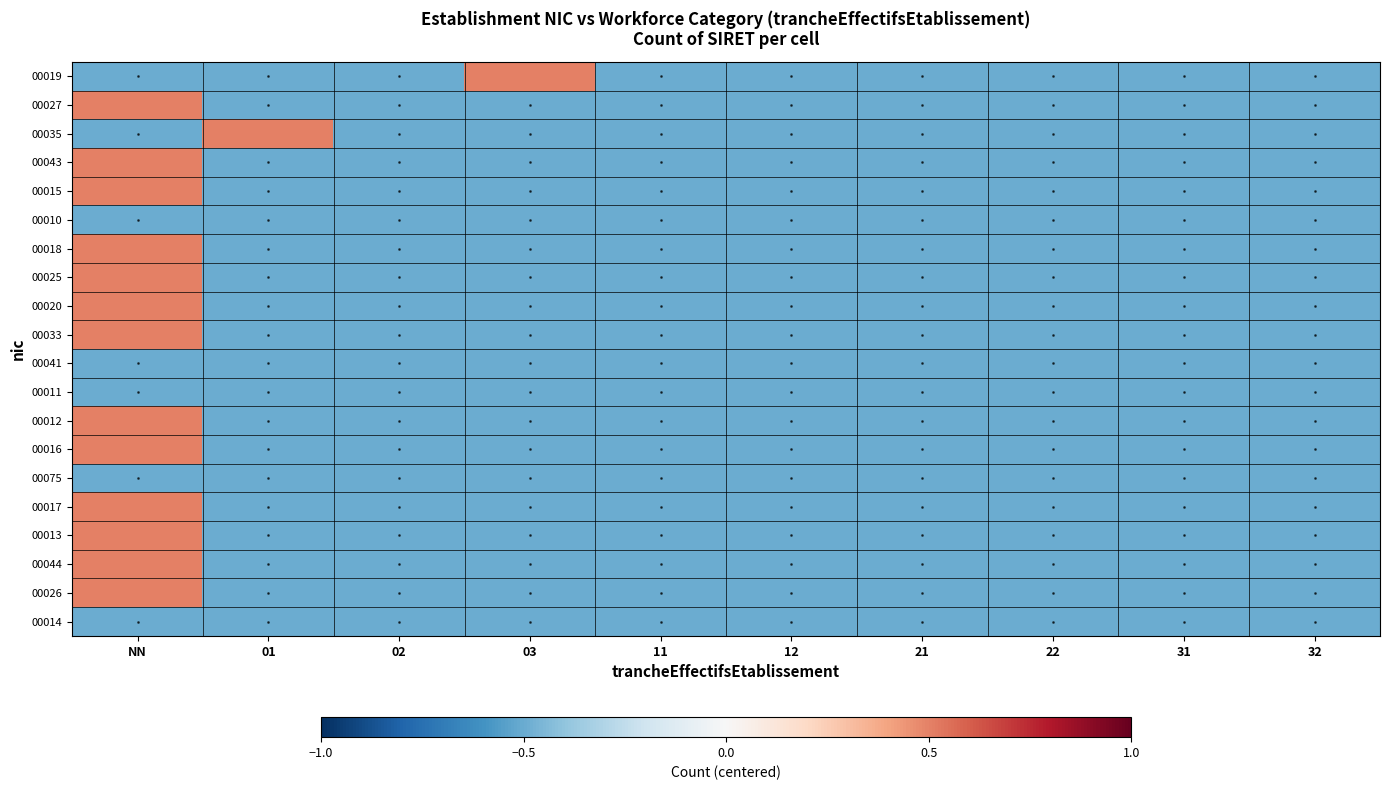

Reading left to right, extract all data points from this chart.

00019: NN=-0.5	01=-0.5	02=-0.5	03=0.5	11=-0.5	12=-0.5	21=-0.5	22=-0.5	31=-0.5	32=-0.5
00027: NN=0.5	01=-0.5	02=-0.5	03=-0.5	11=-0.5	12=-0.5	21=-0.5	22=-0.5	31=-0.5	32=-0.5
00035: NN=-0.5	01=0.5	02=-0.5	03=-0.5	11=-0.5	12=-0.5	21=-0.5	22=-0.5	31=-0.5	32=-0.5
00043: NN=0.5	01=-0.5	02=-0.5	03=-0.5	11=-0.5	12=-0.5	21=-0.5	22=-0.5	31=-0.5	32=-0.5
00015: NN=0.5	01=-0.5	02=-0.5	03=-0.5	11=-0.5	12=-0.5	21=-0.5	22=-0.5	31=-0.5	32=-0.5
00010: NN=-0.5	01=-0.5	02=-0.5	03=-0.5	11=-0.5	12=-0.5	21=-0.5	22=-0.5	31=-0.5	32=-0.5
00018: NN=0.5	01=-0.5	02=-0.5	03=-0.5	11=-0.5	12=-0.5	21=-0.5	22=-0.5	31=-0.5	32=-0.5
00025: NN=0.5	01=-0.5	02=-0.5	03=-0.5	11=-0.5	12=-0.5	21=-0.5	22=-0.5	31=-0.5	32=-0.5
00020: NN=0.5	01=-0.5	02=-0.5	03=-0.5	11=-0.5	12=-0.5	21=-0.5	22=-0.5	31=-0.5	32=-0.5
00033: NN=0.5	01=-0.5	02=-0.5	03=-0.5	11=-0.5	12=-0.5	21=-0.5	22=-0.5	31=-0.5	32=-0.5
00041: NN=-0.5	01=-0.5	02=-0.5	03=-0.5	11=-0.5	12=-0.5	21=-0.5	22=-0.5	31=-0.5	32=-0.5
00011: NN=-0.5	01=-0.5	02=-0.5	03=-0.5	11=-0.5	12=-0.5	21=-0.5	22=-0.5	31=-0.5	32=-0.5
00012: NN=0.5	01=-0.5	02=-0.5	03=-0.5	11=-0.5	12=-0.5	21=-0.5	22=-0.5	31=-0.5	32=-0.5
00016: NN=0.5	01=-0.5	02=-0.5	03=-0.5	11=-0.5	12=-0.5	21=-0.5	22=-0.5	31=-0.5	32=-0.5
00075: NN=-0.5	01=-0.5	02=-0.5	03=-0.5	11=-0.5	12=-0.5	21=-0.5	22=-0.5	31=-0.5	32=-0.5
00017: NN=0.5	01=-0.5	02=-0.5	03=-0.5	11=-0.5	12=-0.5	21=-0.5	22=-0.5	31=-0.5	32=-0.5
00013: NN=0.5	01=-0.5	02=-0.5	03=-0.5	11=-0.5	12=-0.5	21=-0.5	22=-0.5	31=-0.5	32=-0.5
00044: NN=0.5	01=-0.5	02=-0.5	03=-0.5	11=-0.5	12=-0.5	21=-0.5	22=-0.5	31=-0.5	32=-0.5
00026: NN=0.5	01=-0.5	02=-0.5	03=-0.5	11=-0.5	12=-0.5	21=-0.5	22=-0.5	31=-0.5	32=-0.5
00014: NN=-0.5	01=-0.5	02=-0.5	03=-0.5	11=-0.5	12=-0.5	21=-0.5	22=-0.5	31=-0.5	32=-0.5